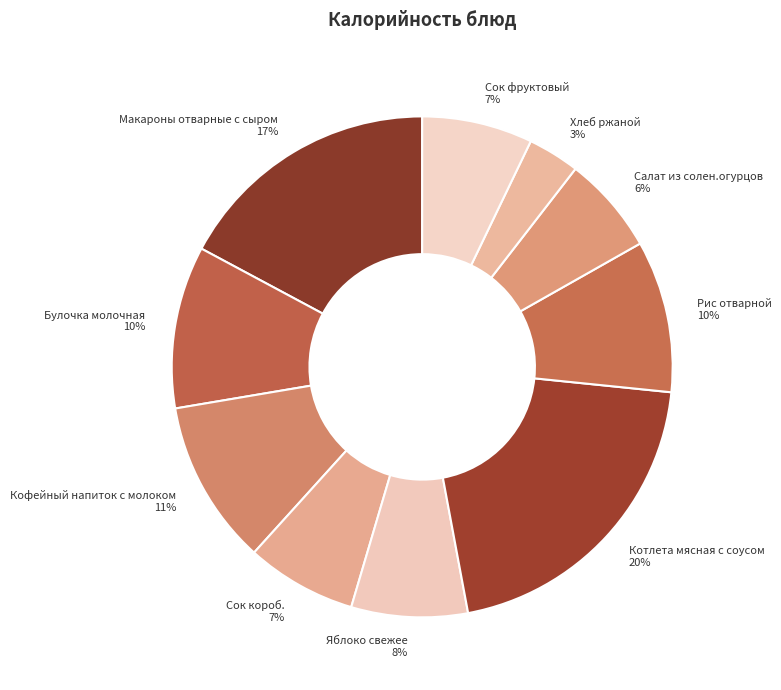

How many slices are in this pie chart?

10